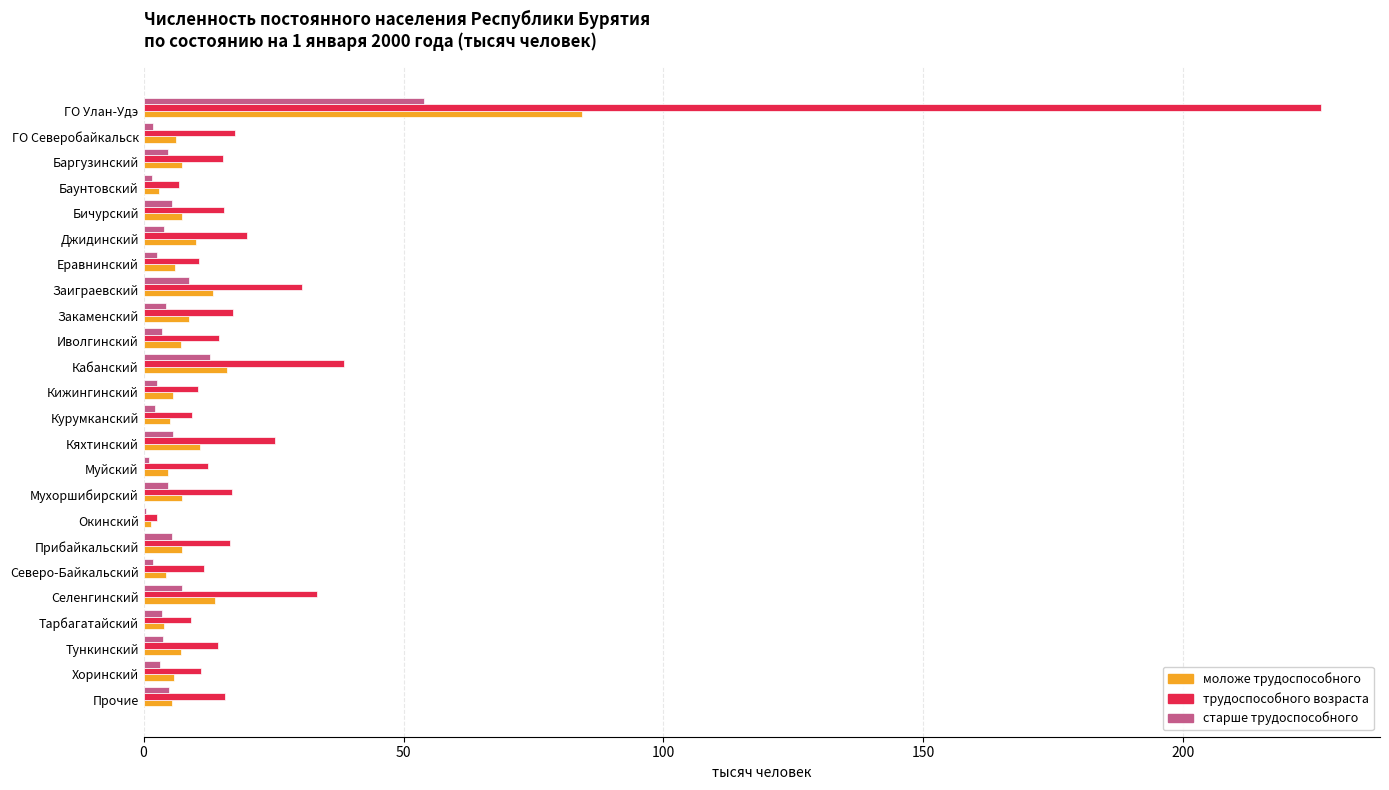

Read the моложе трудоспособного value at Прибайкальский.

7.4